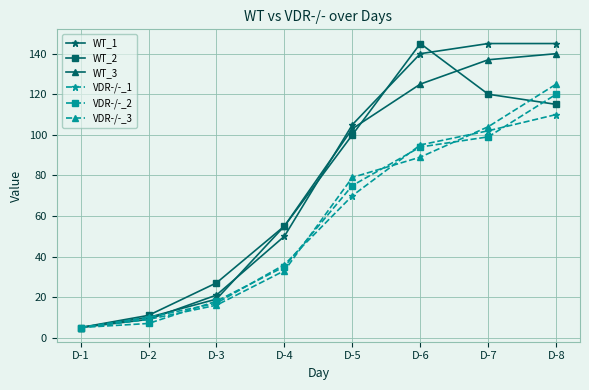

Which series changed the most between D-2 and D-8?

WT_1